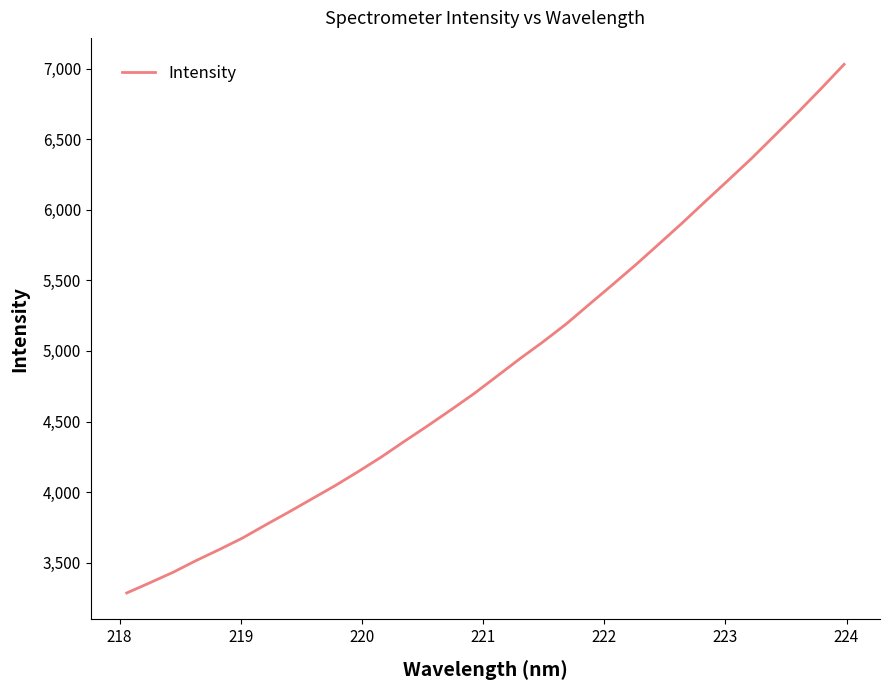

What is the maximum value shown in the chart?

7030.4